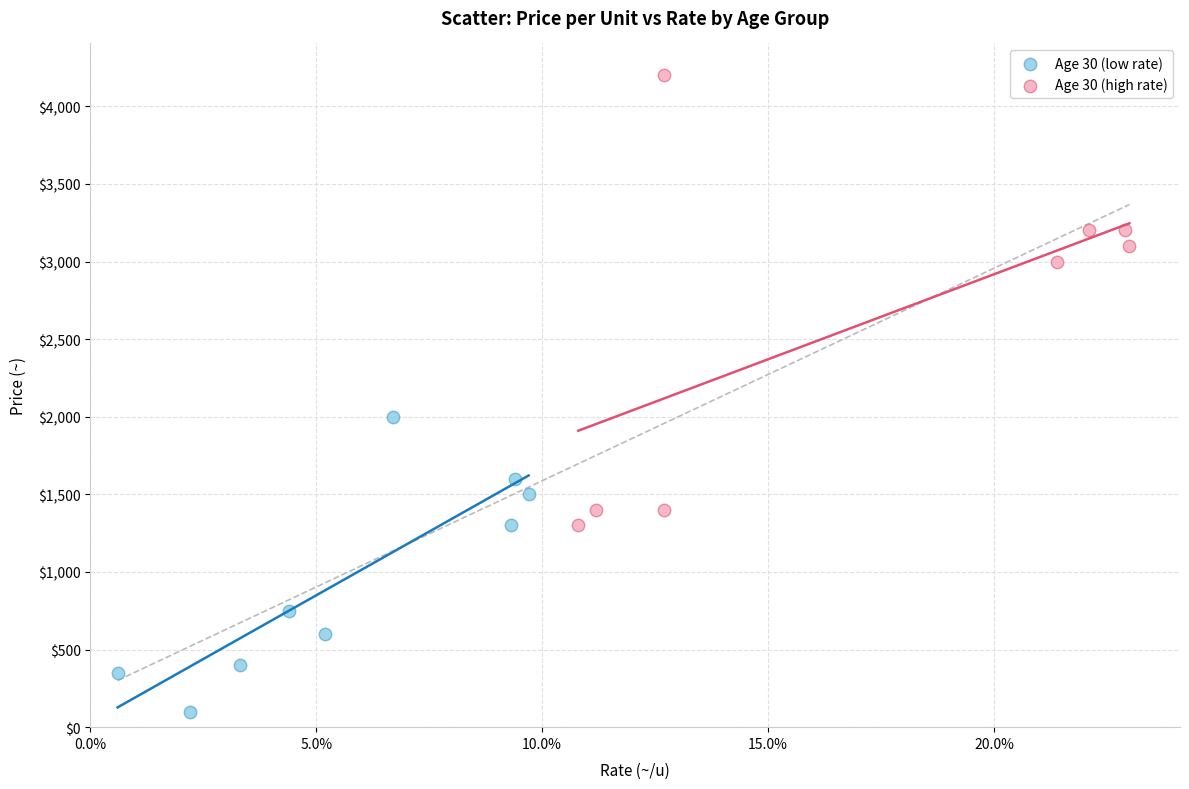

Which series contains the lowest Y value?

Age 30 (low rate)